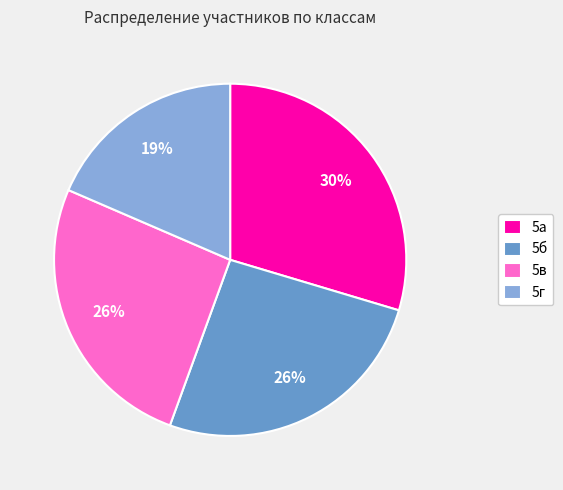

True or false: 5б accounts for 39% of the total.

False